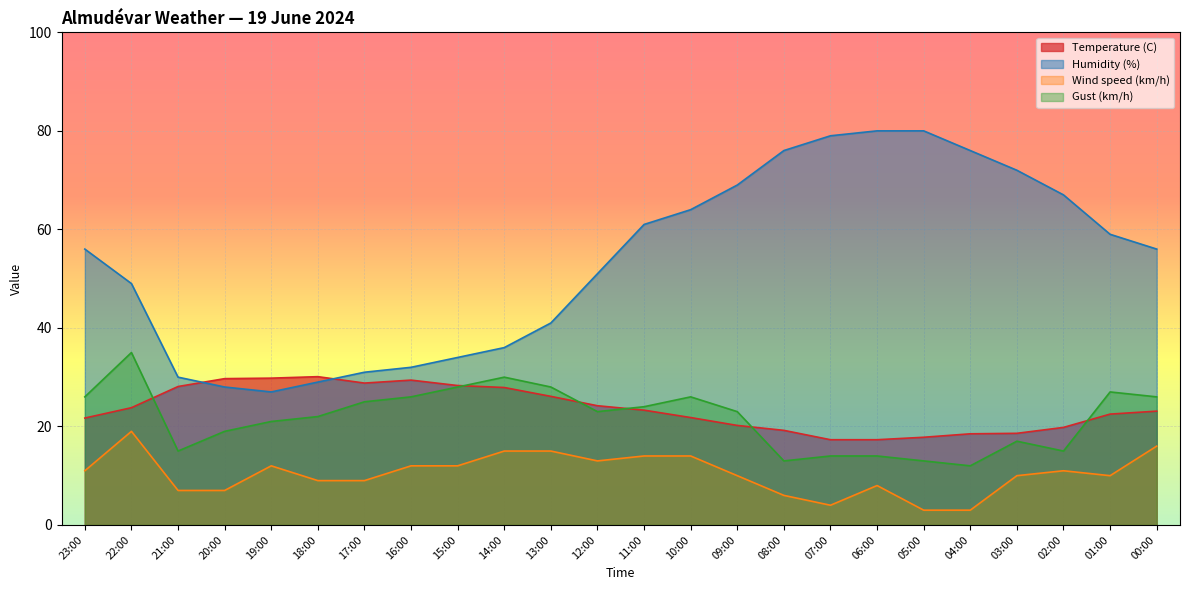

What is the total value across all series at 17:00?

93.8